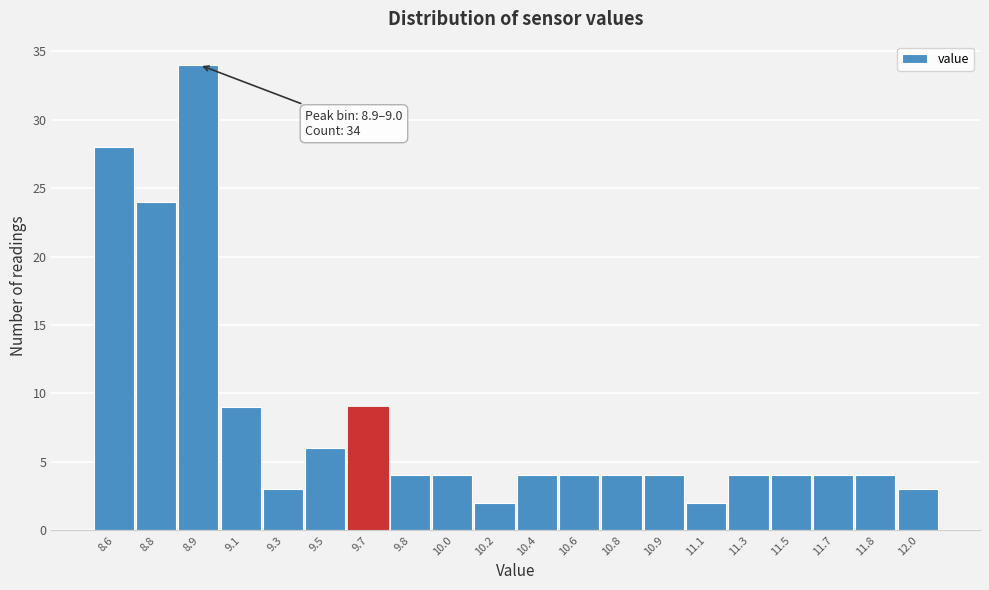

Reading left to right, list all the values displayed in this chart.

8.6=28	8.8=24	8.9=34	9.1=9	9.3=3	9.5=6	9.7=9	9.8=4	10.0=4	10.2=2	10.4=4	10.6=4	10.8=4	10.9=4	11.1=2	11.3=4	11.5=4	11.7=4	11.8=4	12.0=3